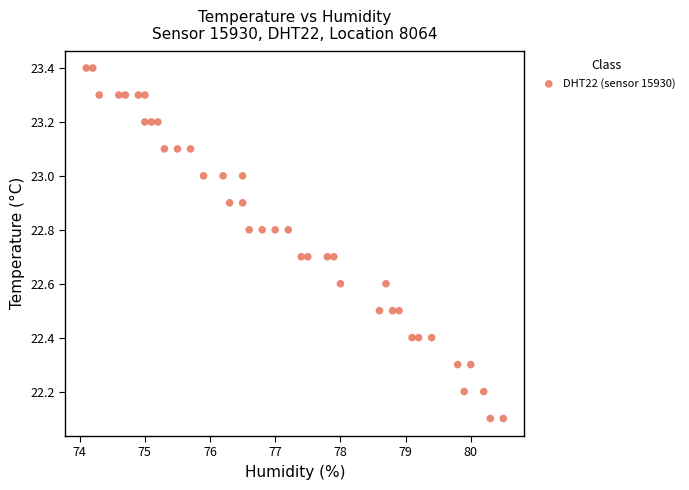

What is the range of X values (max minus min)?

6.4